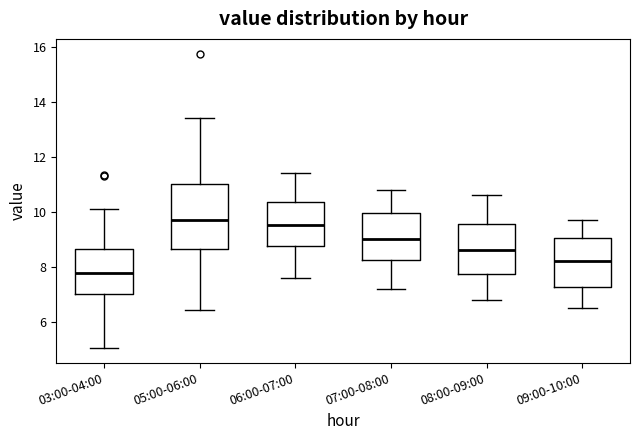

Comparing the boxes themselves (not the whiskers), which one is the tallest?

05:00-06:00